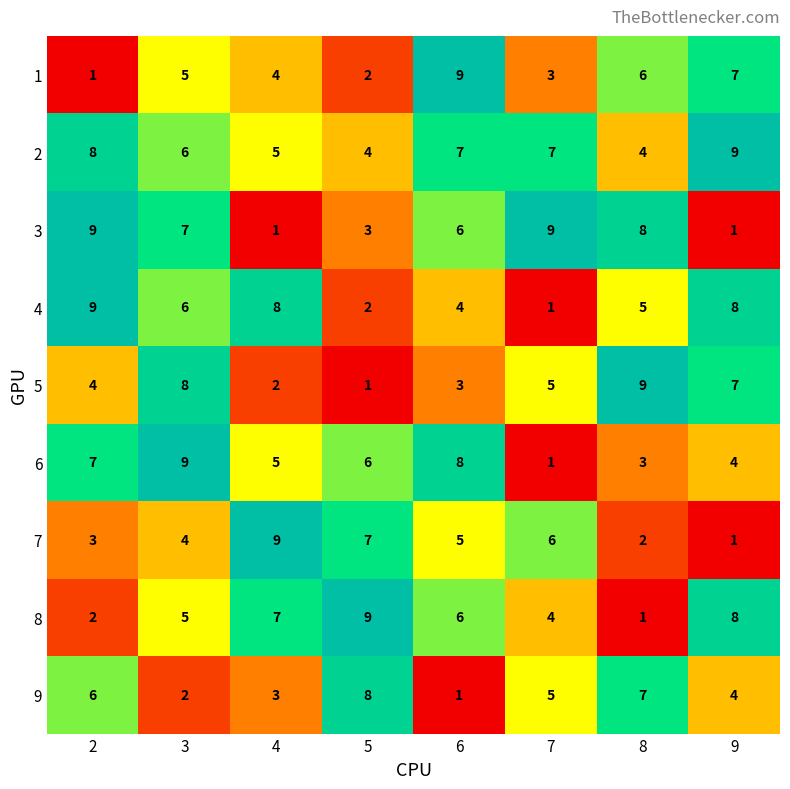

What is the total value across all series at 9?

49